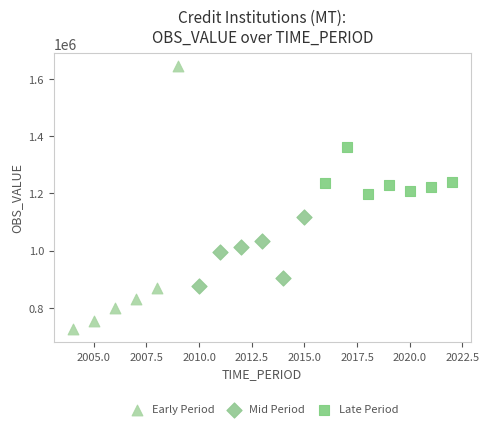

Which series reaches the maximum Y coordinate?

Early Period